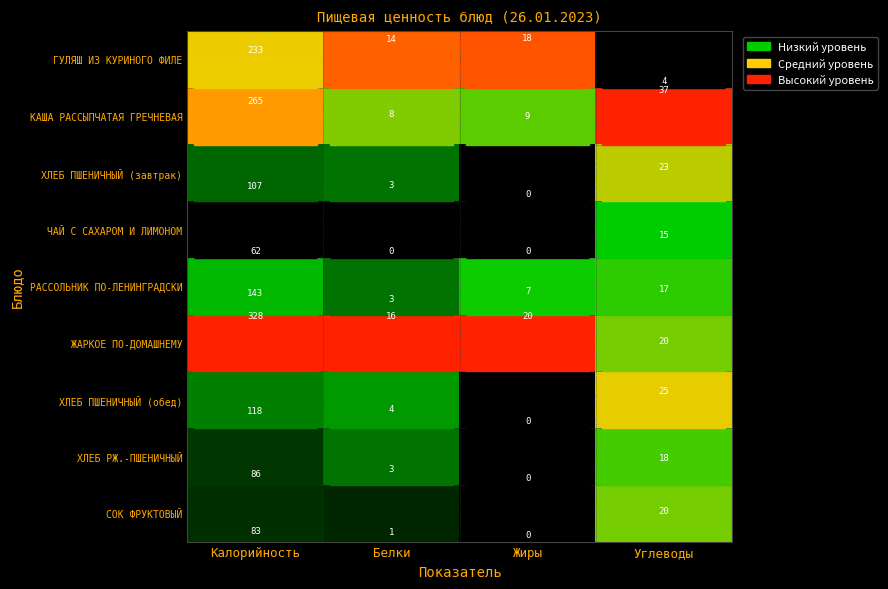

List the series in order of their peak value, highest first.

ЖАРКОЕ ПО-ДОМАШНЕМУ, КАША РАССЫПЧАТАЯ ГРЕЧНЕВАЯ, ГУЛЯШ ИЗ КУРИНОГО ФИЛЕ, РАССОЛЬНИК ПО-ЛЕНИНГРАДСКИ, ХЛЕБ ПШЕНИЧНЫЙ (обед), ХЛЕБ ПШЕНИЧНЫЙ (завтрак), ХЛЕБ РЖ.-ПШЕНИЧНЫЙ, СОК ФРУКТОВЫЙ, ЧАЙ С САХАРОМ И ЛИМОНОМ